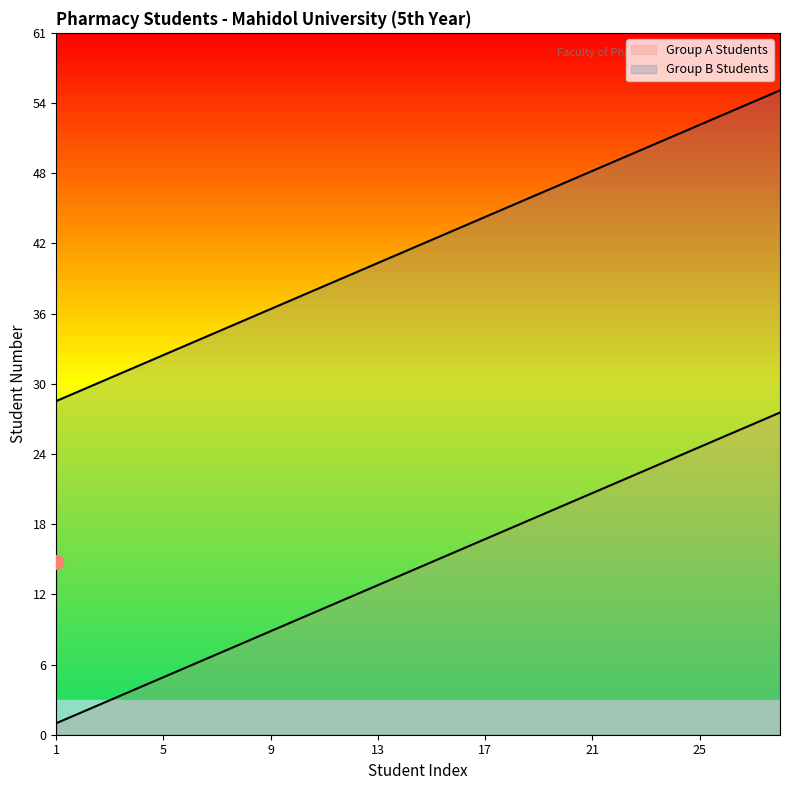

True or false: Group B Students has more than 2 points higher than both neighbors.

False